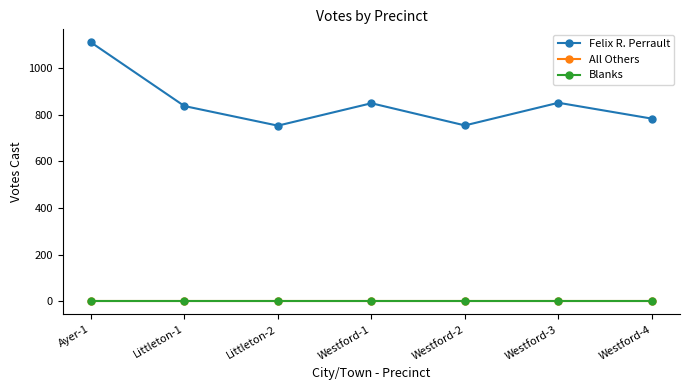

Reading left to right, extract all data points from this chart.

Felix R. Perrault: 1110	837	753	849	754	851	783
All Others: 0	0	0	0	0	0	0
Blanks: 0	0	0	0	0	0	0